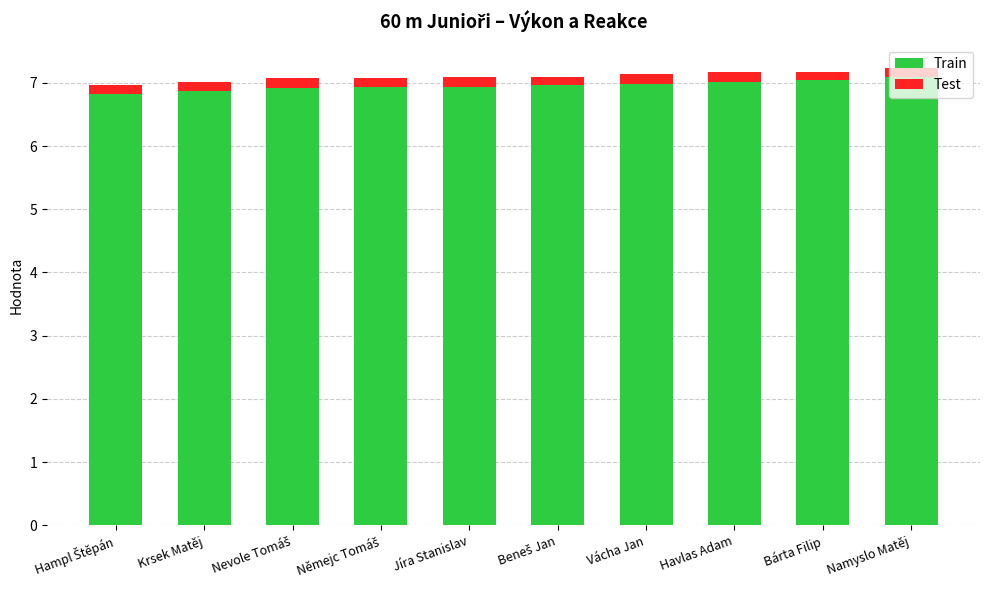

What is the minimum value for Train?

6.8